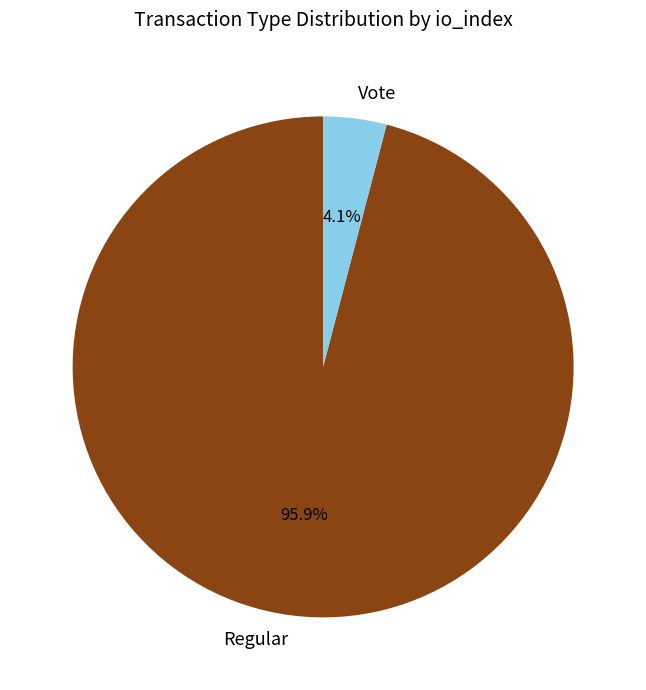

What percentage is the Regular slice, to the nearest percent?

96%